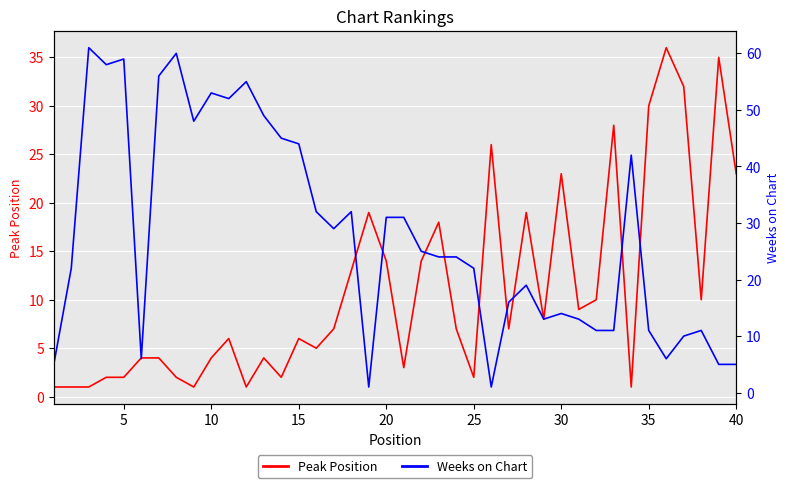

What is the maximum value for Peak Position?

36